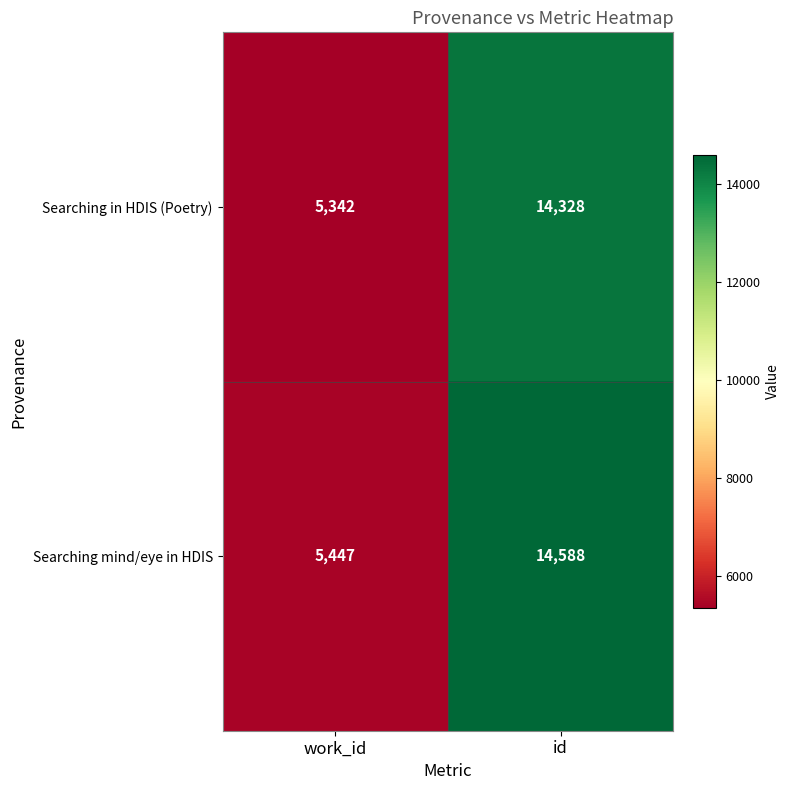

List the series in order of their peak value, lowest first.

Searching in HDIS (Poetry), Searching mind/eye in HDIS